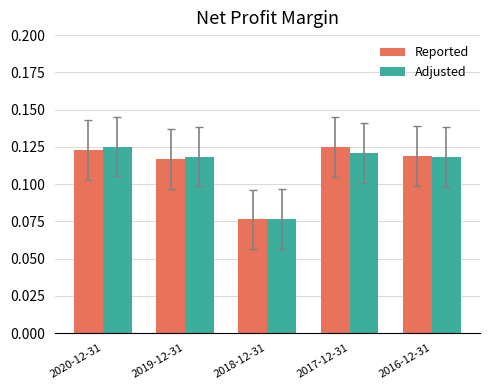

At which label does Adjusted reach its minimum?

2018-12-31